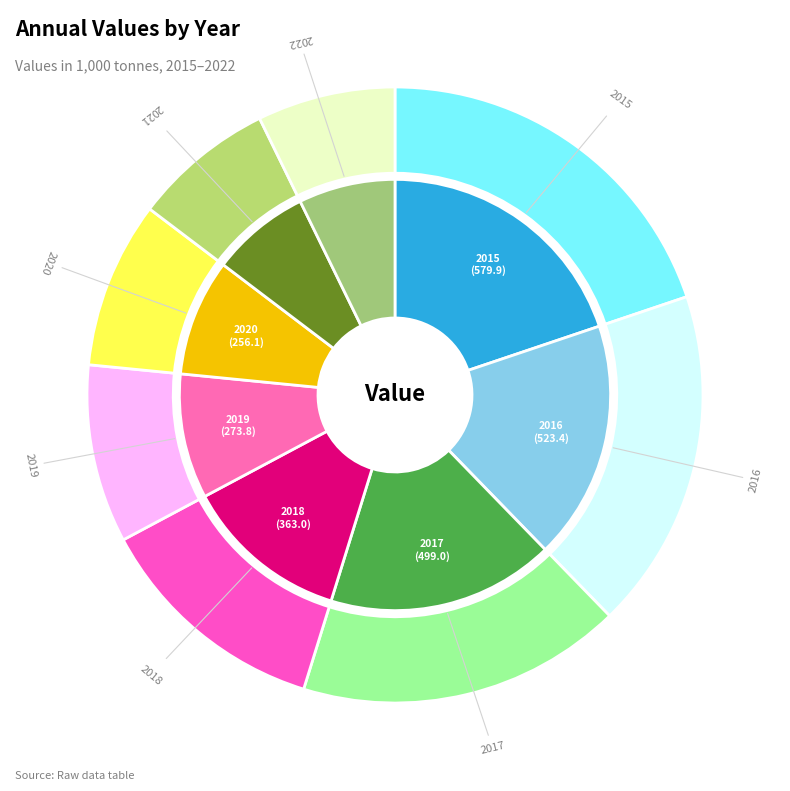

What is the smallest slice in the pie chart?

2022